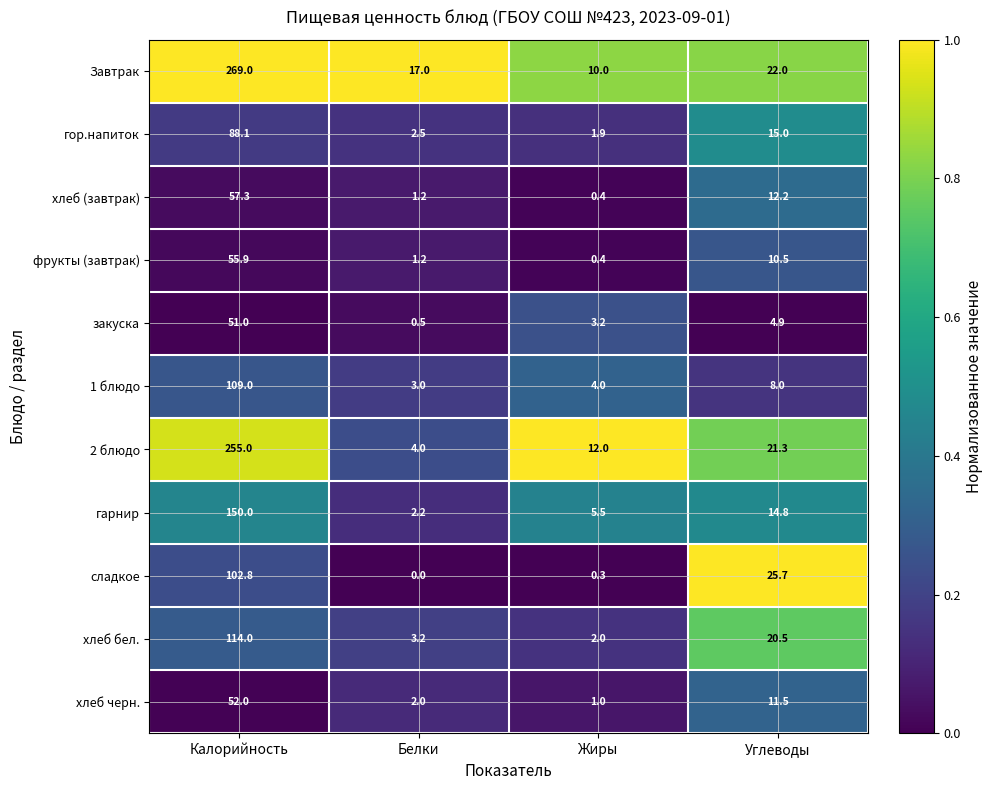

At which category is the sum across all series the highest?

Калорийность